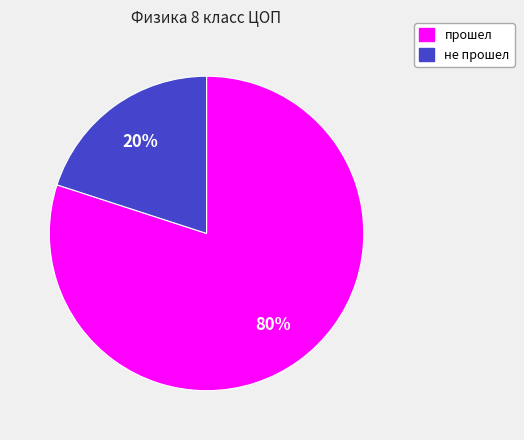

Does прошел represent more than half of the total?

Yes